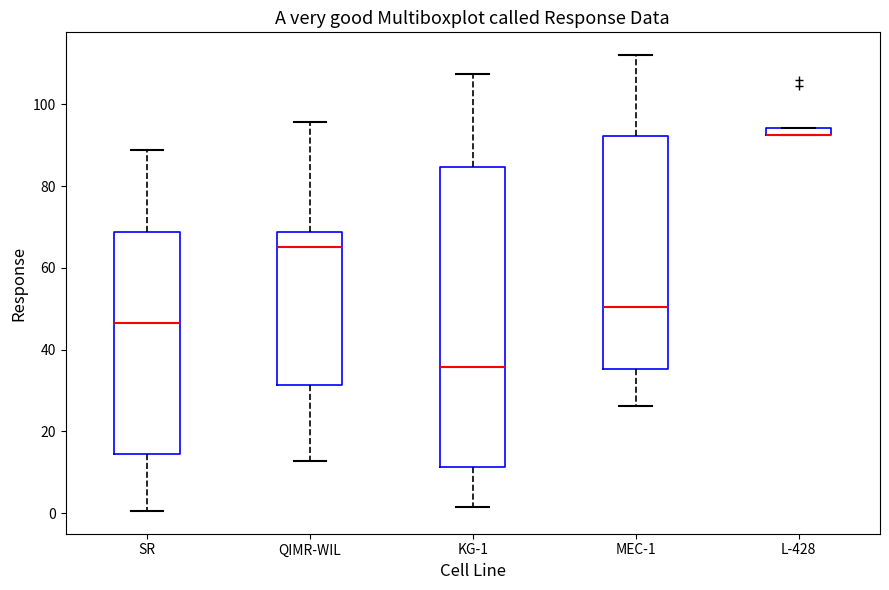

Where does the median line of the box for QIMR-WIL sit on the y-axis? The values are not printed on the chart, so give them approximately, as read against the axis.

66